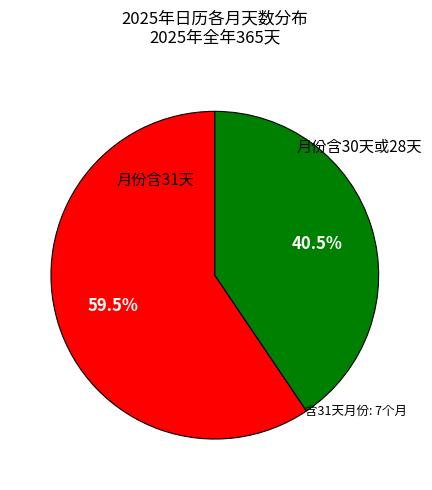

What is the largest slice in the pie chart?

月份含31天